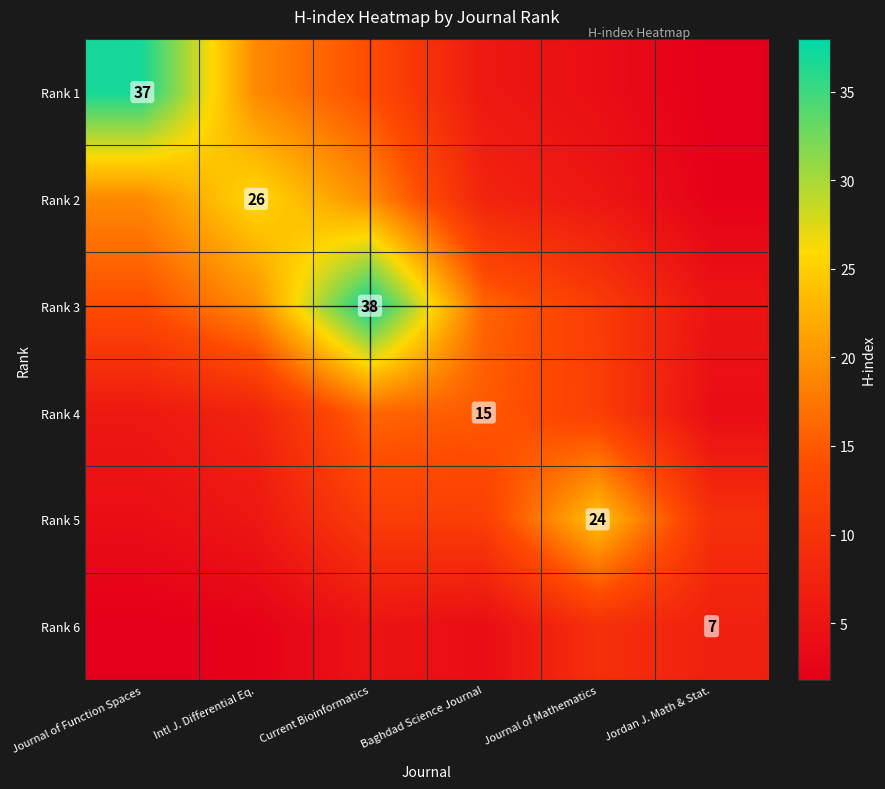

What is the sum of the Rank 2 values at Journal of Mathematics and Current Bioinformatics?

25.0